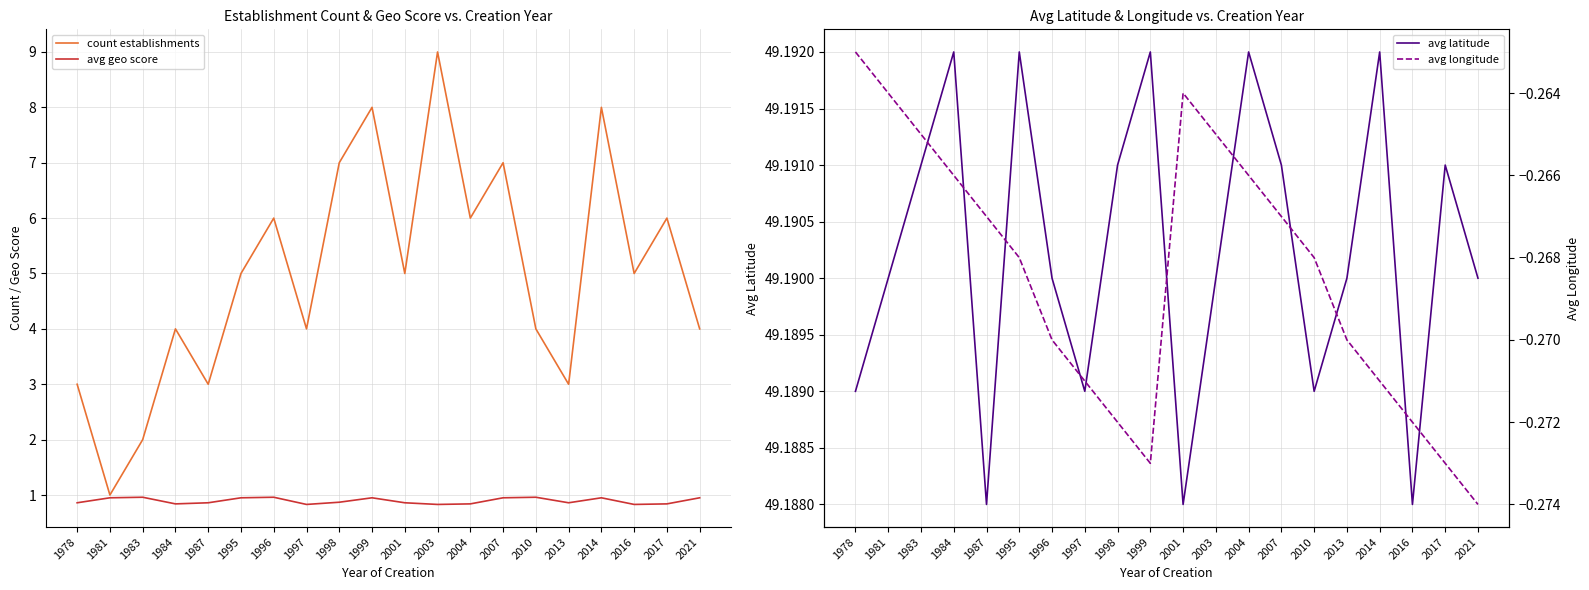

In count establishments, how many points are higher than both neighbors (excluding endpoints)?

7